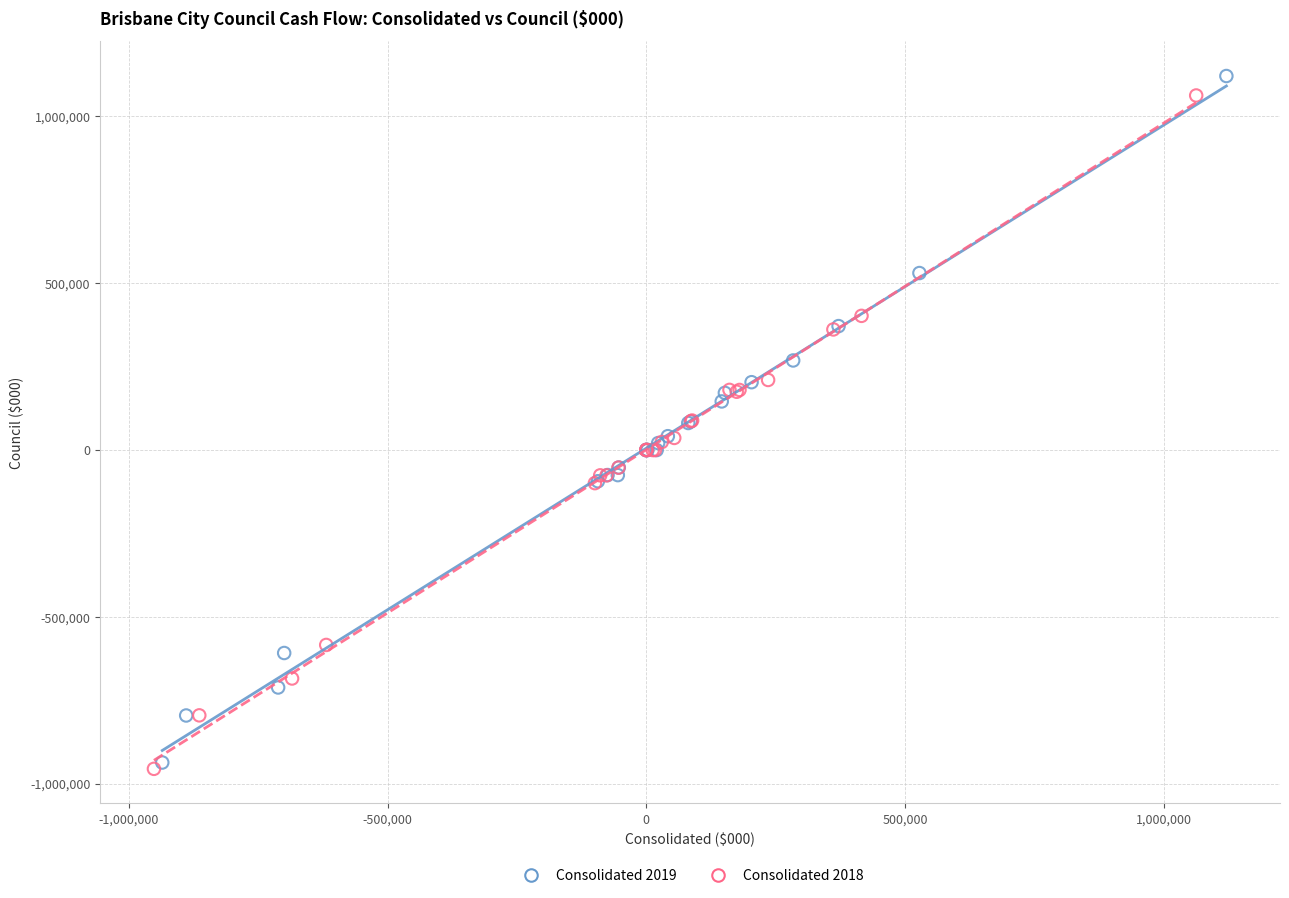

Which series reaches the minimum Y coordinate?

Consolidated 2018